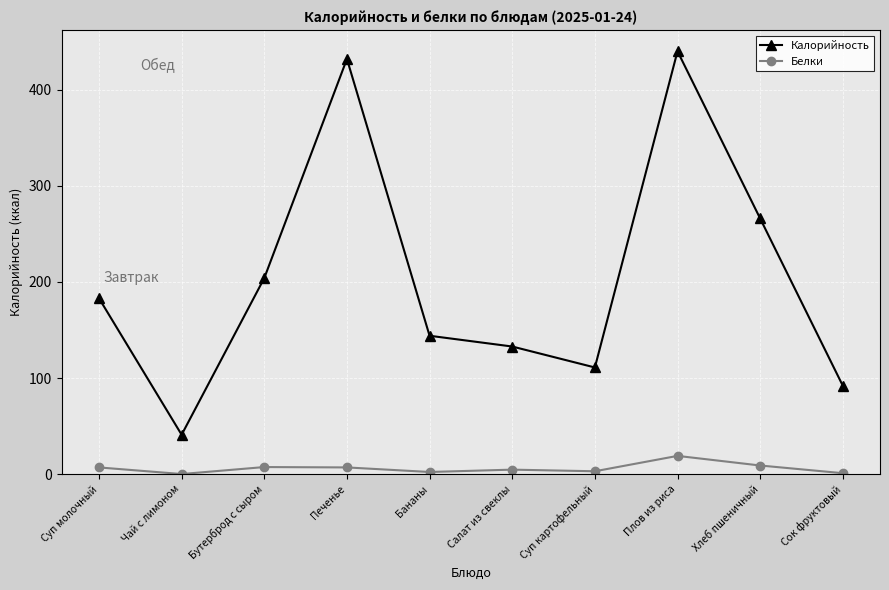

Rank the series by their maximum value, from highest to lowest.

Калорийность, Белки